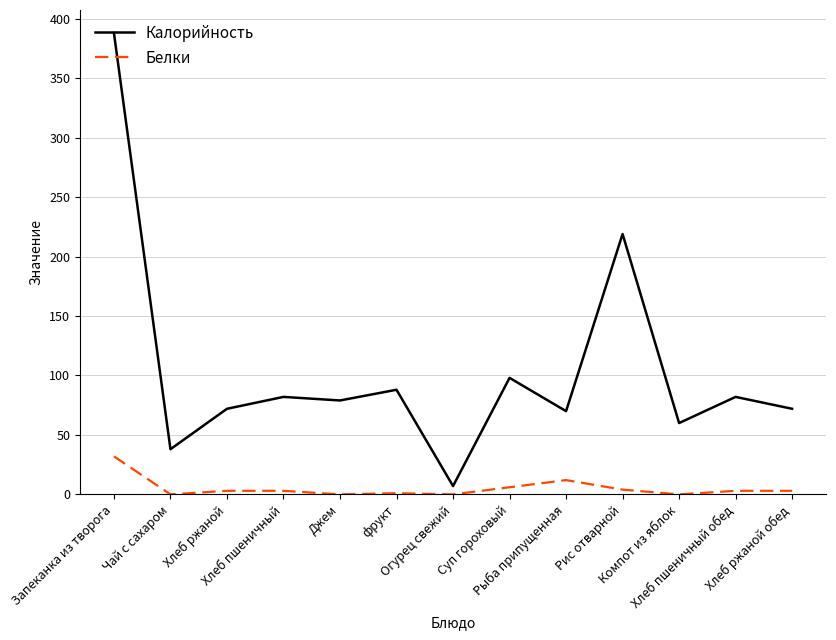

What is the difference between the Белки values at Рыба припущенная and Хлеб пшеничный обед?

9